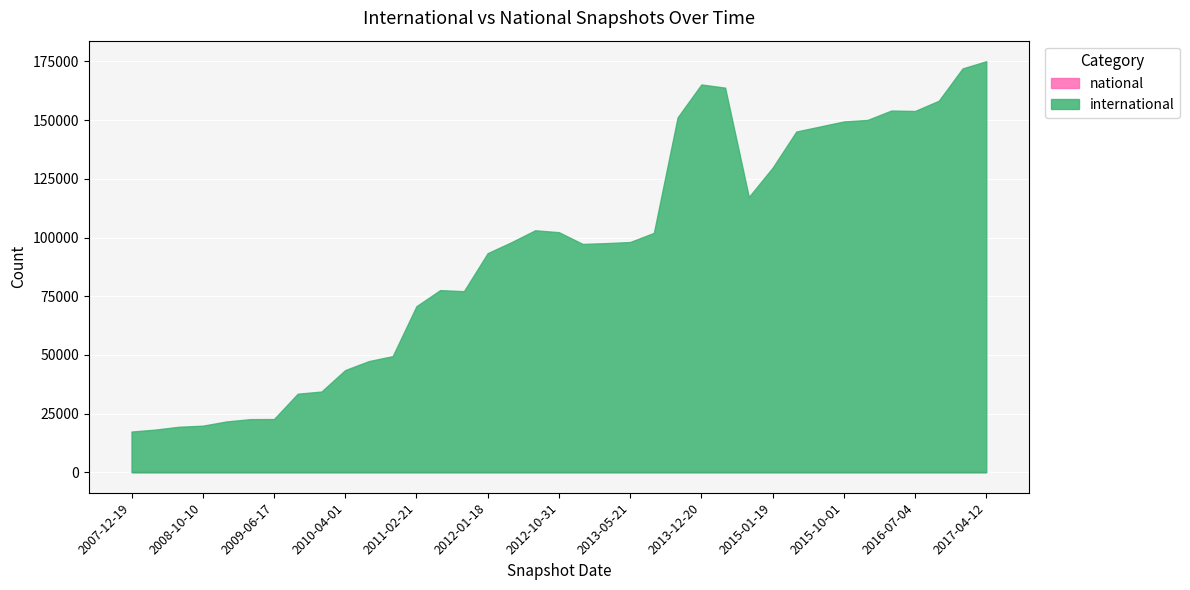

What is the difference between the highest and lowest values at 2011-06-10?

77584